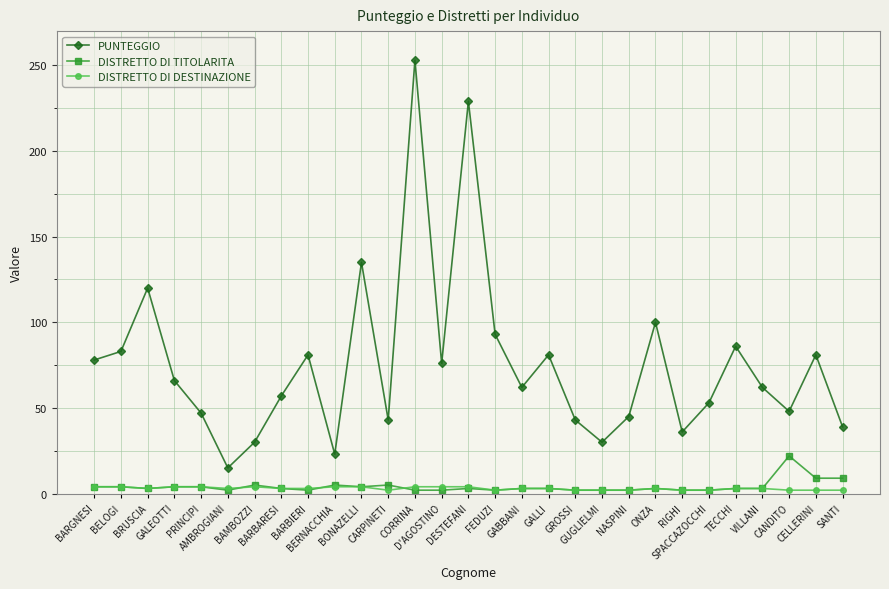

What position from the right is DESTEFANI?

15